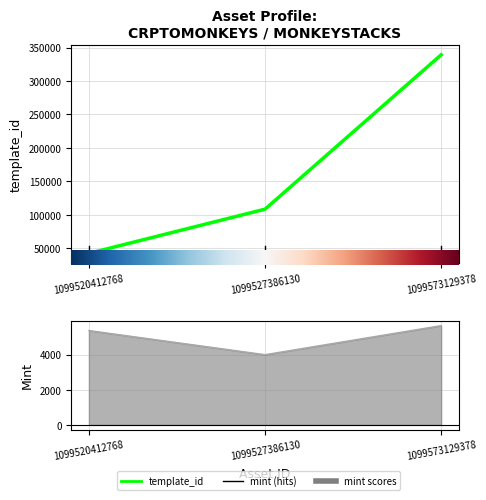

At which category is the sum across all series the highest?

1099573129378